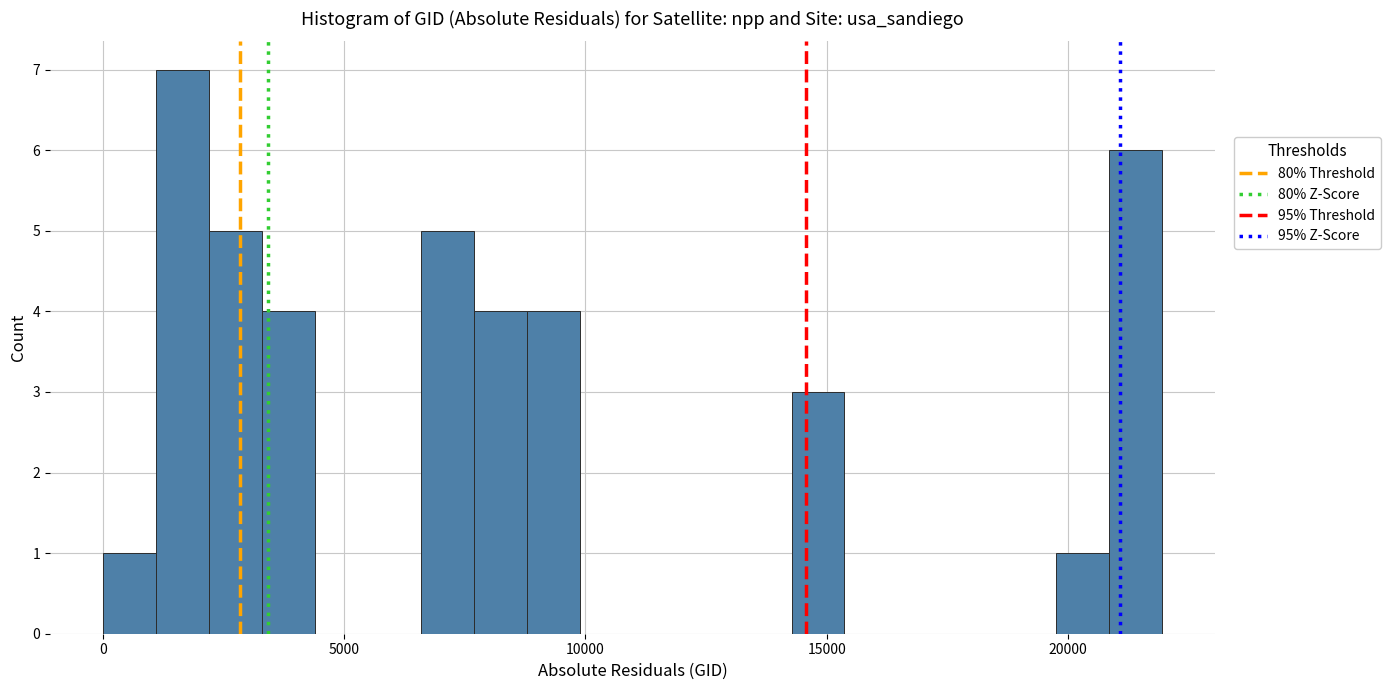

Around what value on the x-axis is the tallest bar? Give the approximate position of its centre, as read against the axis.

1500